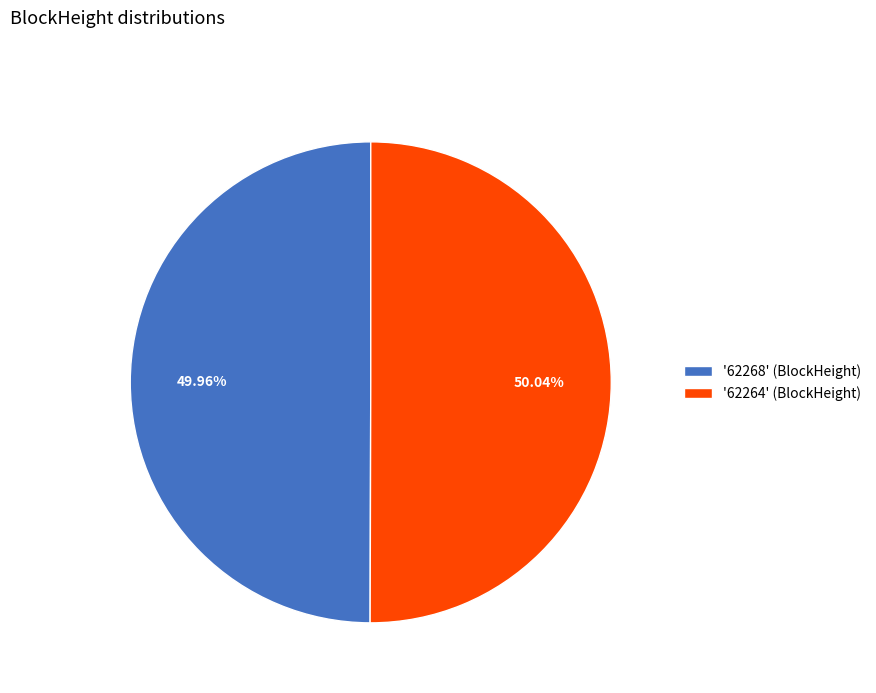

Does any single category account for the majority?

Yes